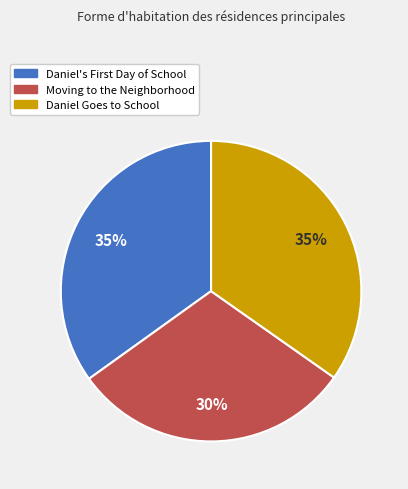

To the nearest percent, what is the difference between the largest and smallest slice percentages?

5%